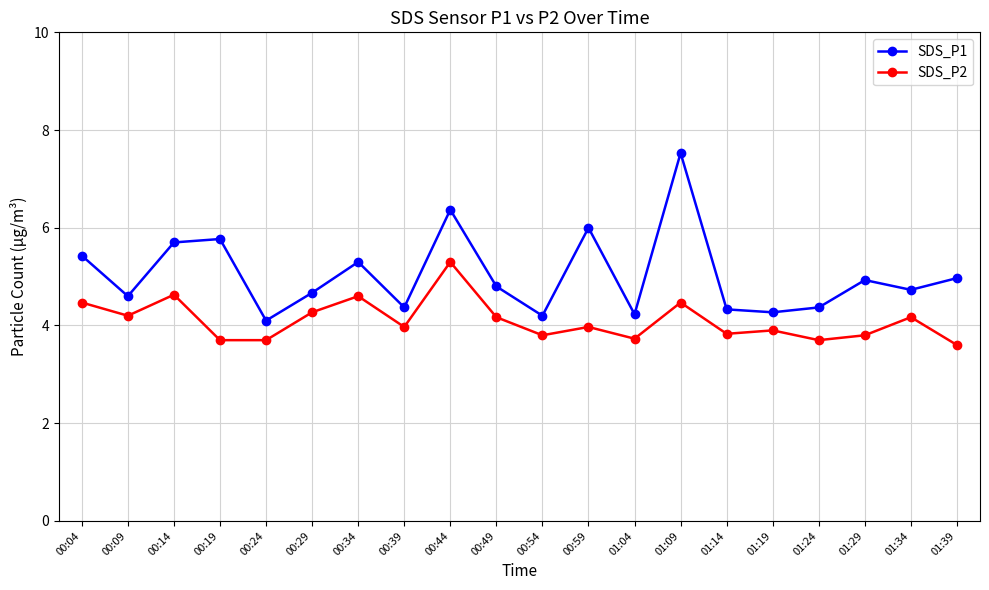

Is it true that SDS_P1 equals 6.9 at 01:04?

False